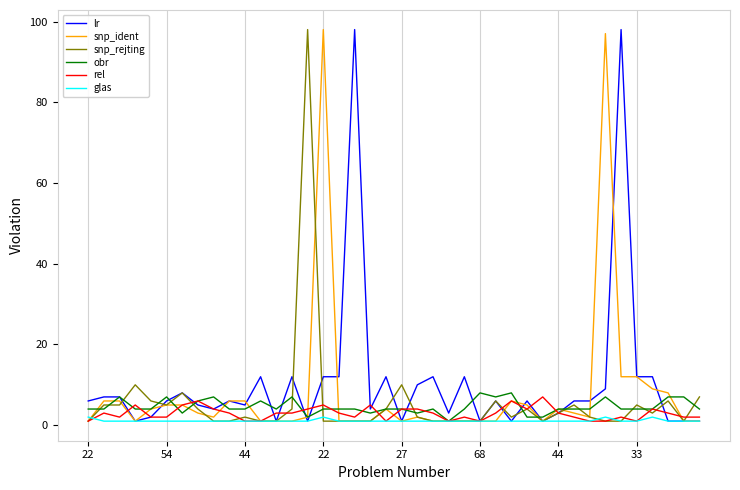

What is the greatest value displayed?

98